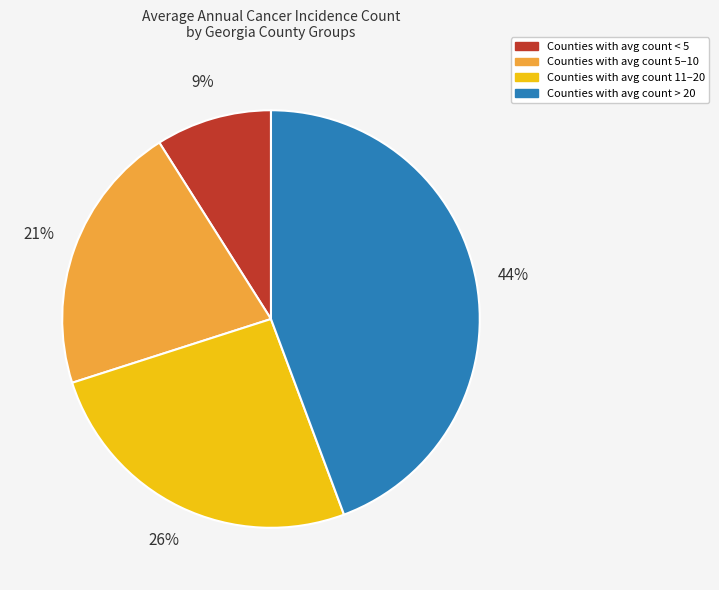

Is there any slice that represents more than half of the pie?

No